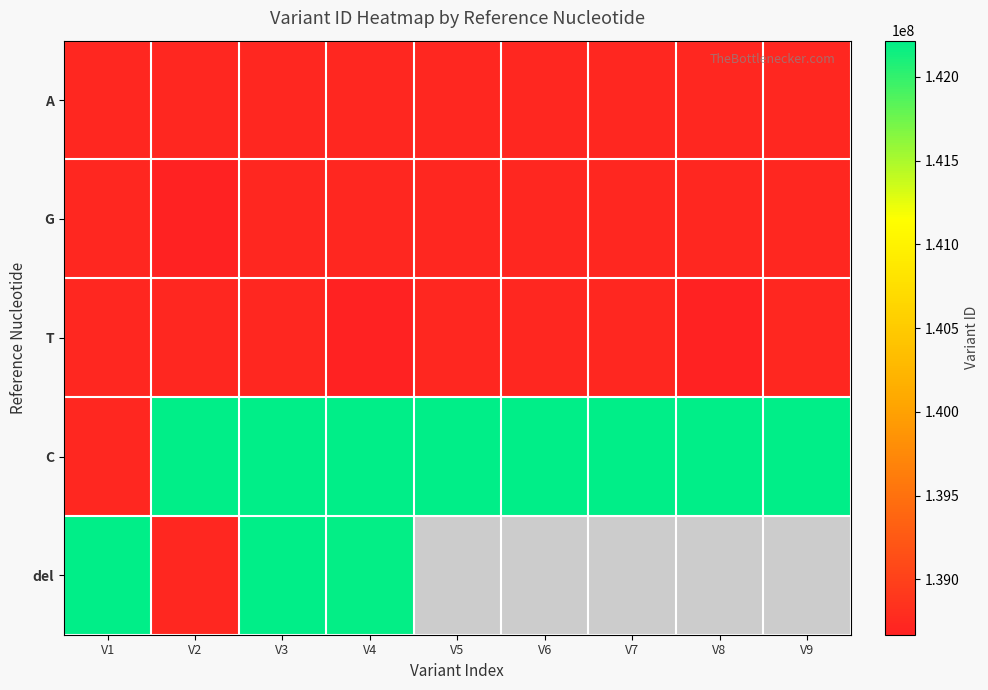

Rank the series by their maximum value, from highest to lowest.

del, C, T, G, A